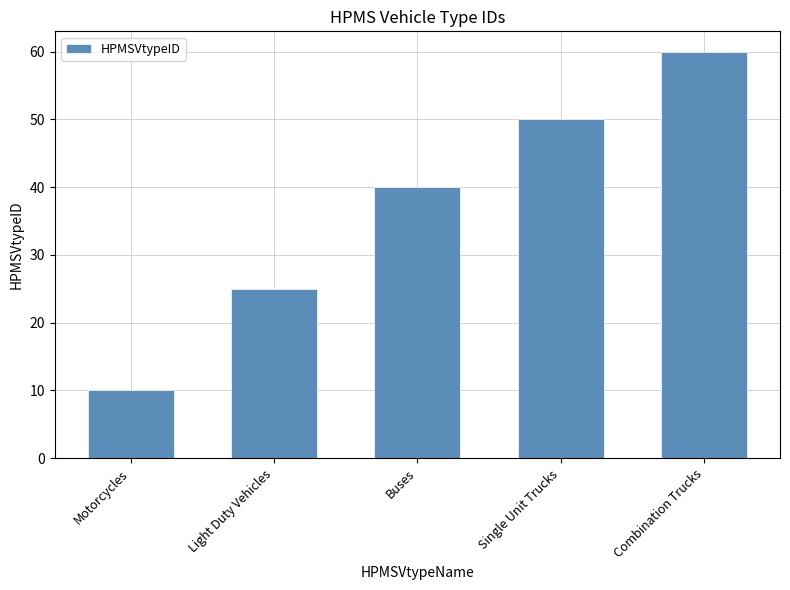

How many data points does each series have?

5